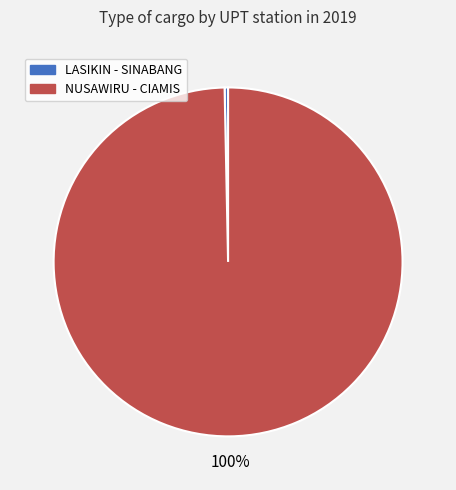

Which category has the smallest portion of the pie?

LASIKIN - SINABANG